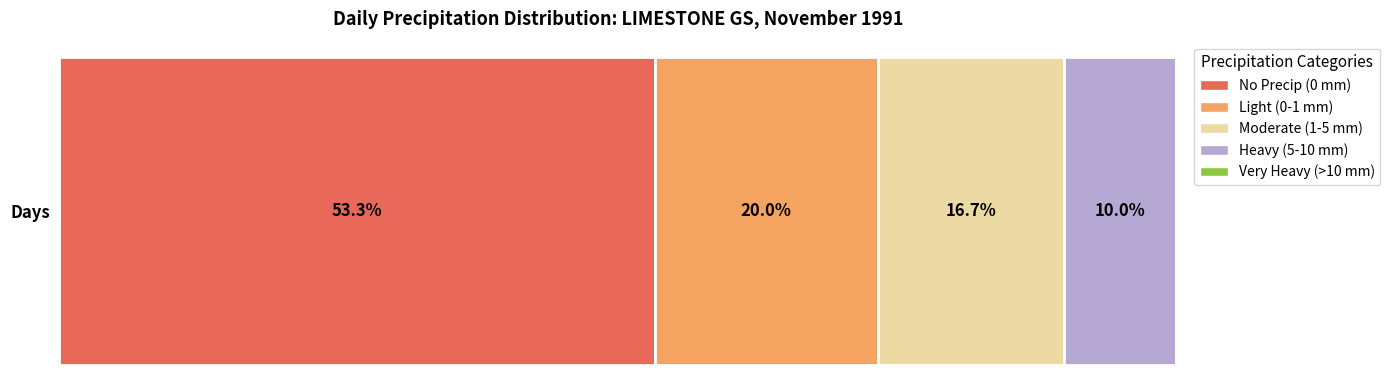

Rank the categories by No Precip (0 mm) value from lowest to highest.

Days